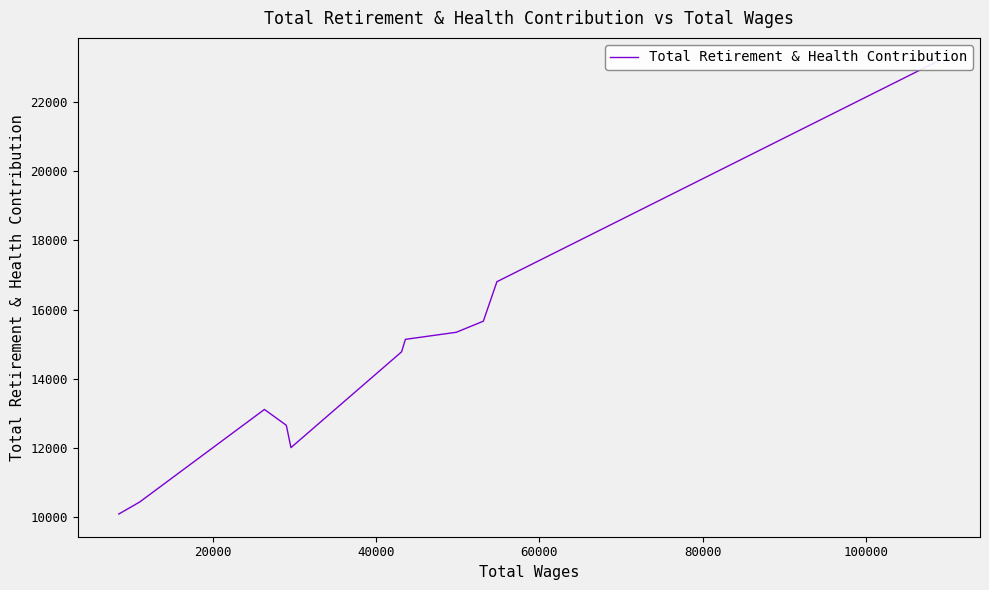

The value at 10 is 5154. True or false?

False